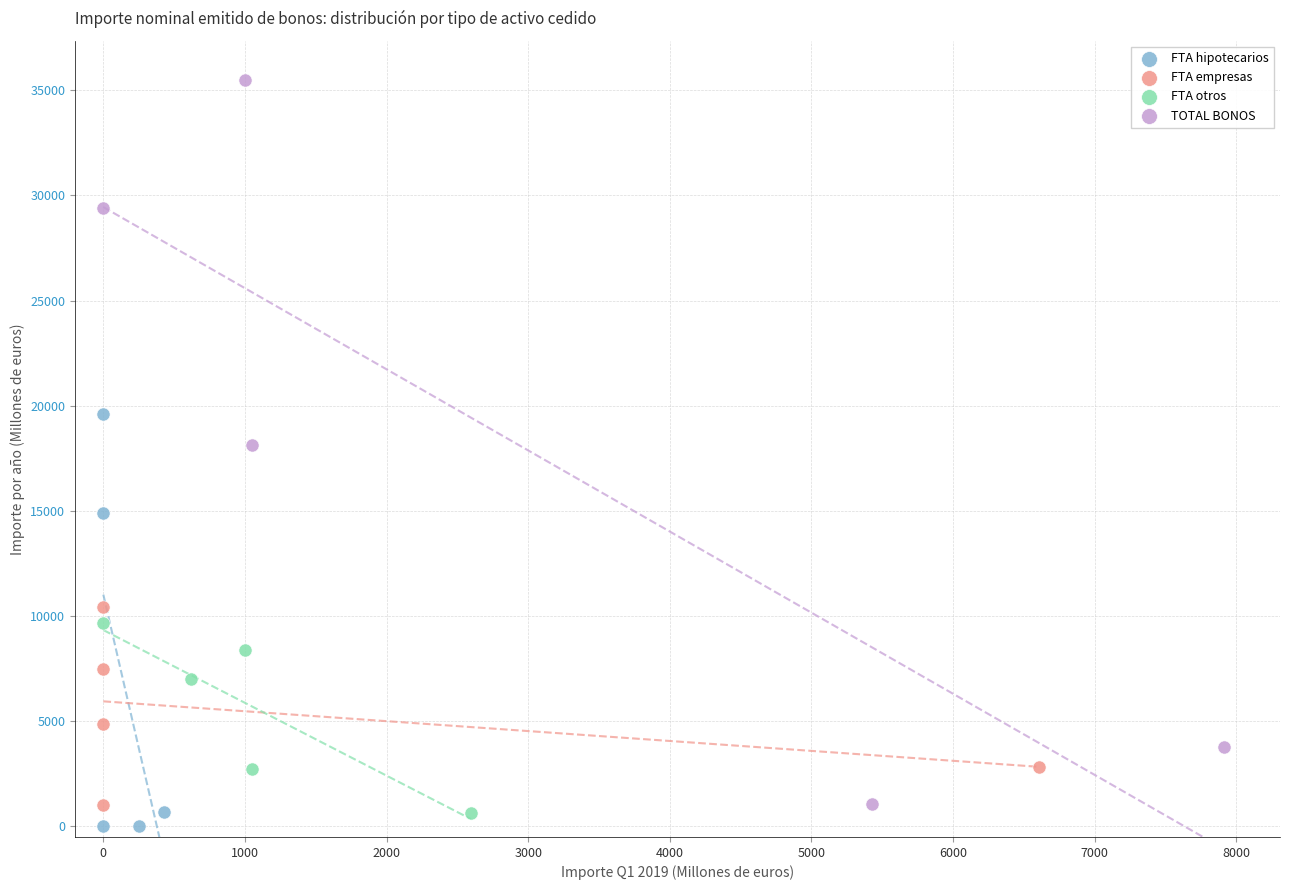

Which series reaches the maximum Y coordinate?

TOTAL BONOS